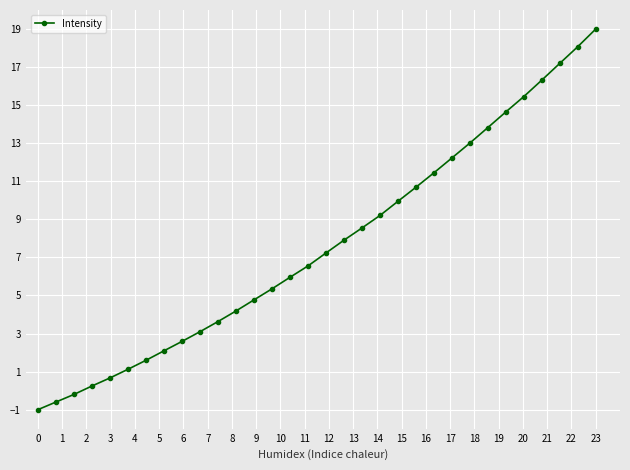

What is the smallest value displayed?

-1.0